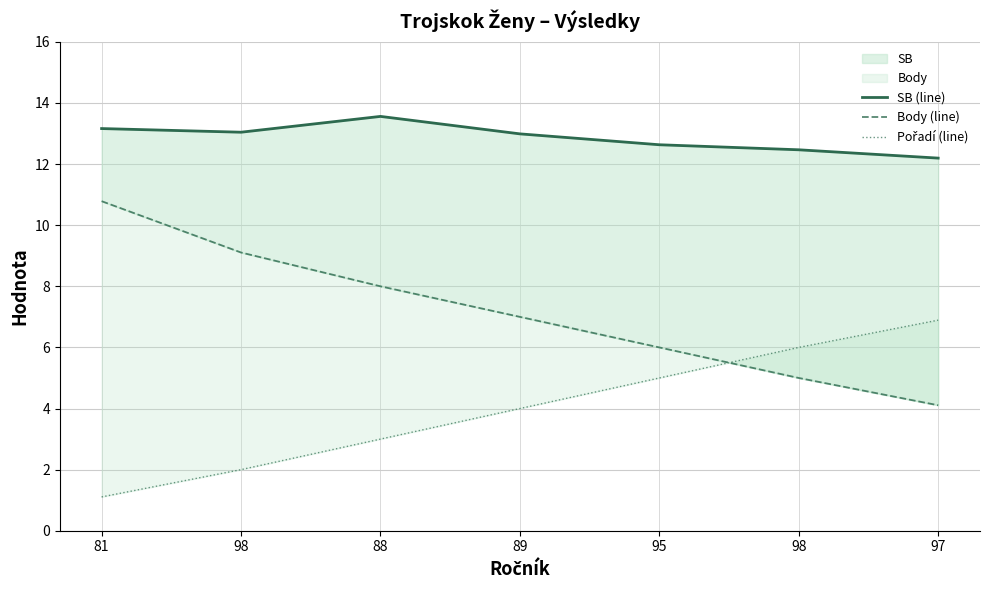

The Pořadí (line) series shows 2.0 at 98. True or false?

True